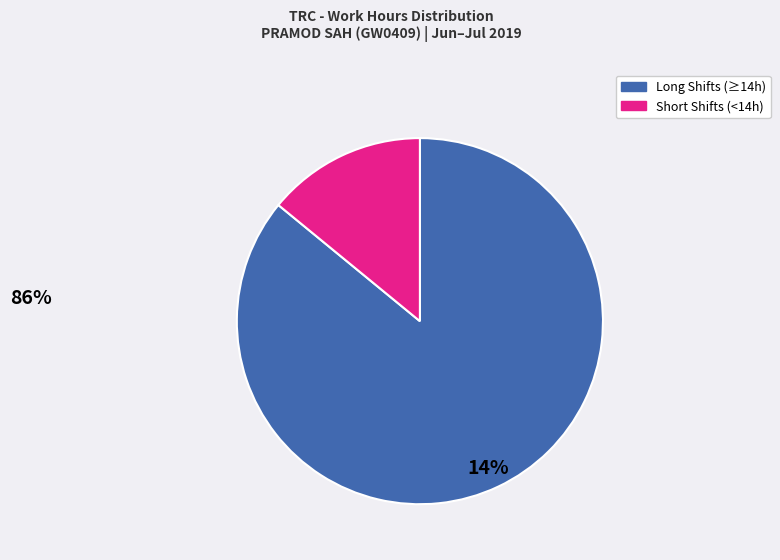

Is there a majority slice in this chart?

Yes